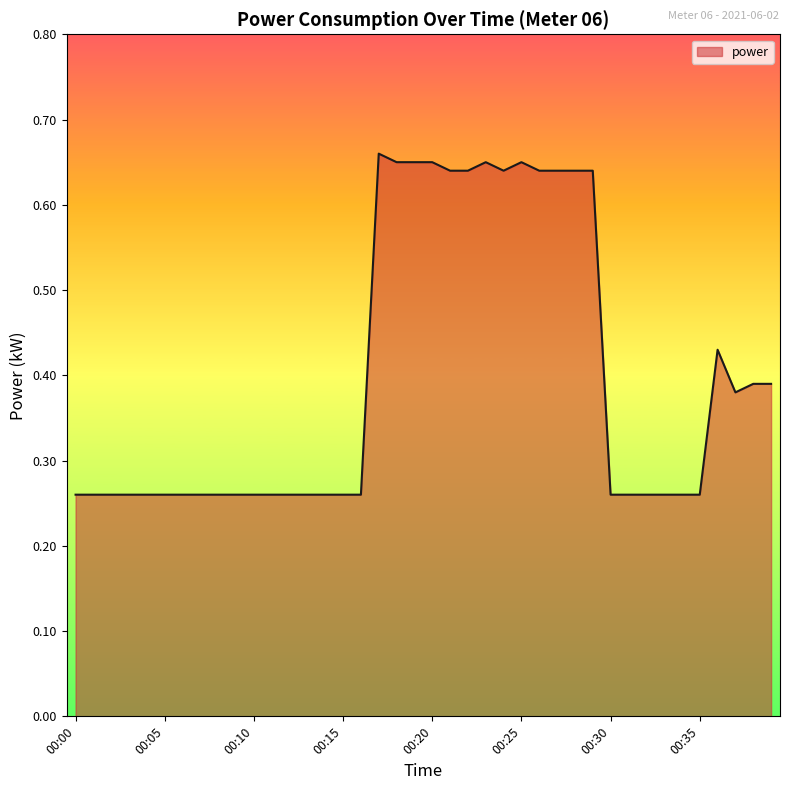

Reading right to left, list all the values displayed in this chart.

0.4	0.4	0.4	0.4	0.3	0.3	0.3	0.3	0.3	0.3	0.6	0.6	0.6	0.6	0.7	0.6	0.7	0.6	0.6	0.7	0.7	0.7	0.7	0.3	0.3	0.3	0.3	0.3	0.3	0.3	0.3	0.3	0.3	0.3	0.3	0.3	0.3	0.3	0.3	0.3